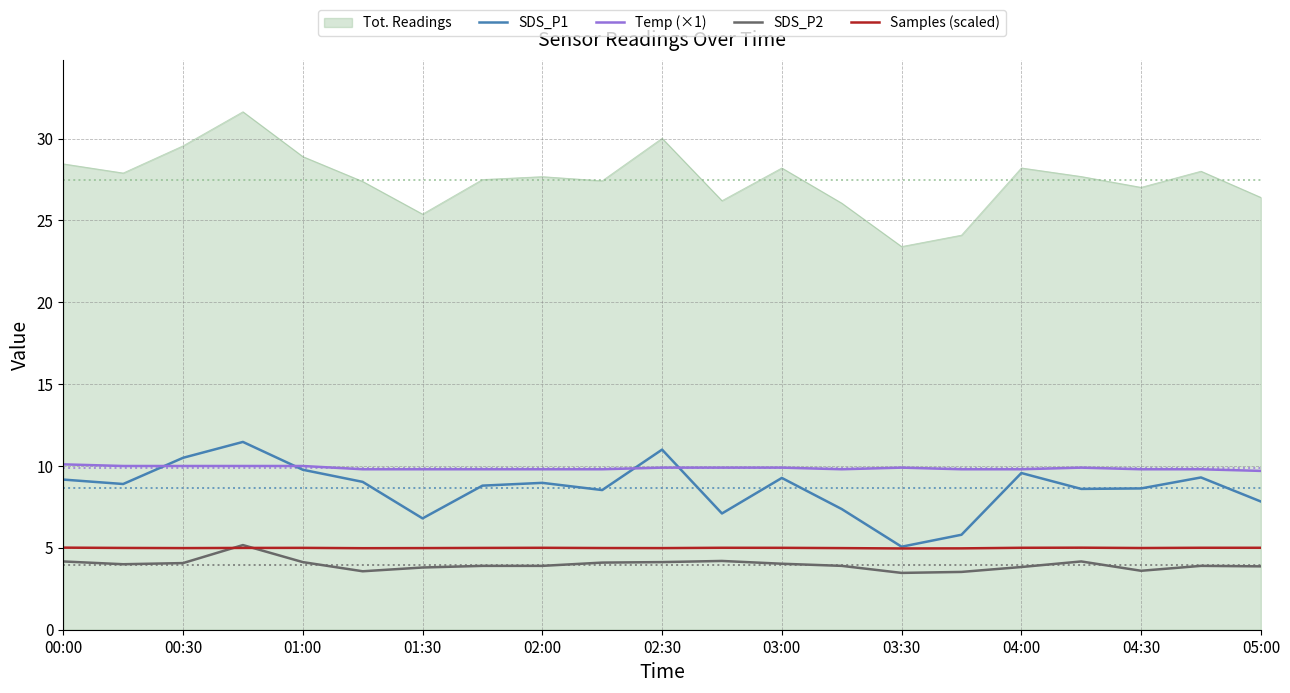

What is the lowest value of the SDS_P1 series?

5.1